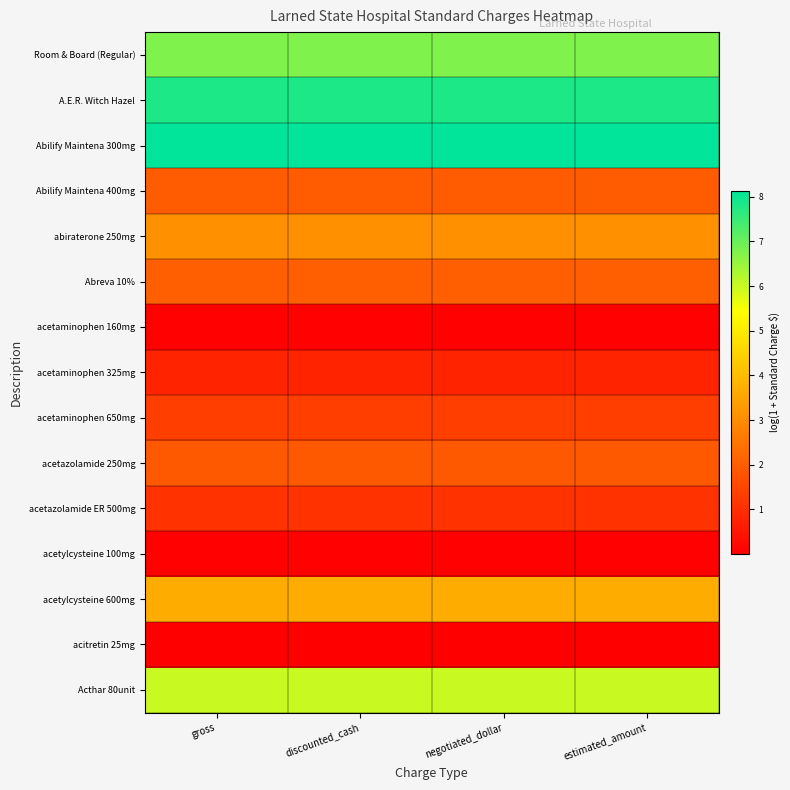

Reading left to right, what are all the values shown in this chart?

Room & Board (Regular): gross=6.8	discounted_cash=6.8	negotiated_dollar=6.8	estimated_amount=6.8
A.E.R. Witch Hazel: gross=7.8	discounted_cash=7.8	negotiated_dollar=7.8	estimated_amount=7.8
Abilify Maintena 300mg: gross=8.1	discounted_cash=8.1	negotiated_dollar=8.1	estimated_amount=8.1
Abilify Maintena 400mg: gross=1.9	discounted_cash=1.9	negotiated_dollar=1.9	estimated_amount=1.9
abiraterone 250mg: gross=3.1	discounted_cash=3.1	negotiated_dollar=3.1	estimated_amount=3.1
Abreva 10%: gross=2.0	discounted_cash=2.0	negotiated_dollar=2.0	estimated_amount=2.0
acetaminophen 160mg: gross=0.1	discounted_cash=0.1	negotiated_dollar=0.1	estimated_amount=0.1
acetaminophen 325mg: gross=0.8	discounted_cash=0.8	negotiated_dollar=0.8	estimated_amount=0.8
acetaminophen 650mg: gross=1.3	discounted_cash=1.3	negotiated_dollar=1.3	estimated_amount=1.3
acetazolamide 250mg: gross=1.9	discounted_cash=1.9	negotiated_dollar=1.9	estimated_amount=1.9
acetazolamide ER 500mg: gross=1.1	discounted_cash=1.1	negotiated_dollar=1.1	estimated_amount=1.1
acetylcysteine 100mg: gross=0.1	discounted_cash=0.1	negotiated_dollar=0.1	estimated_amount=0.1
acetylcysteine 600mg: gross=3.7	discounted_cash=3.7	negotiated_dollar=3.7	estimated_amount=3.7
acitretin 25mg: gross=0.0	discounted_cash=0.0	negotiated_dollar=0.0	estimated_amount=0.0
Acthar 80unit: gross=6.0	discounted_cash=6.0	negotiated_dollar=6.0	estimated_amount=6.0